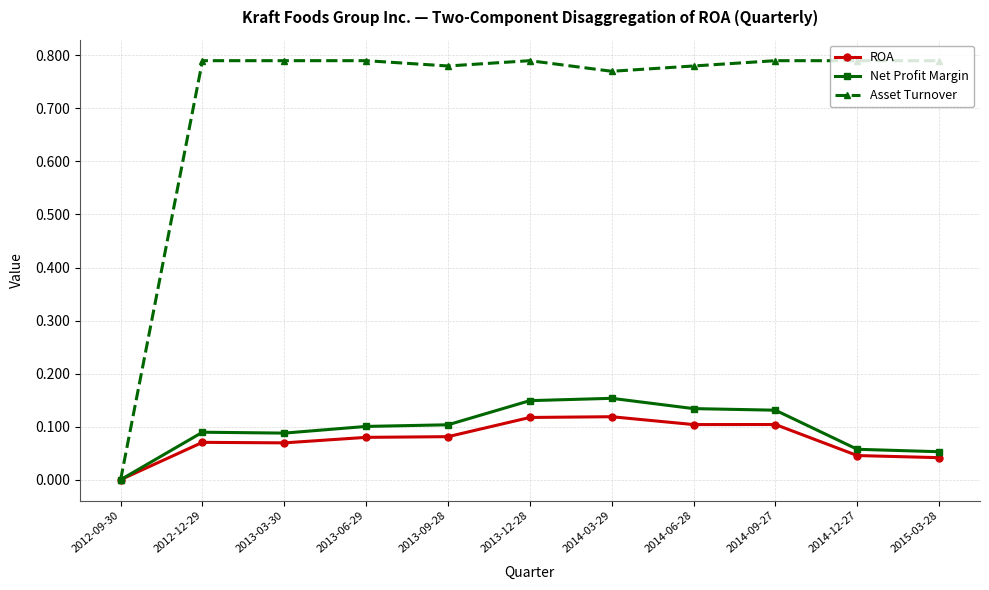

What position from the left is 2013-12-28?

6